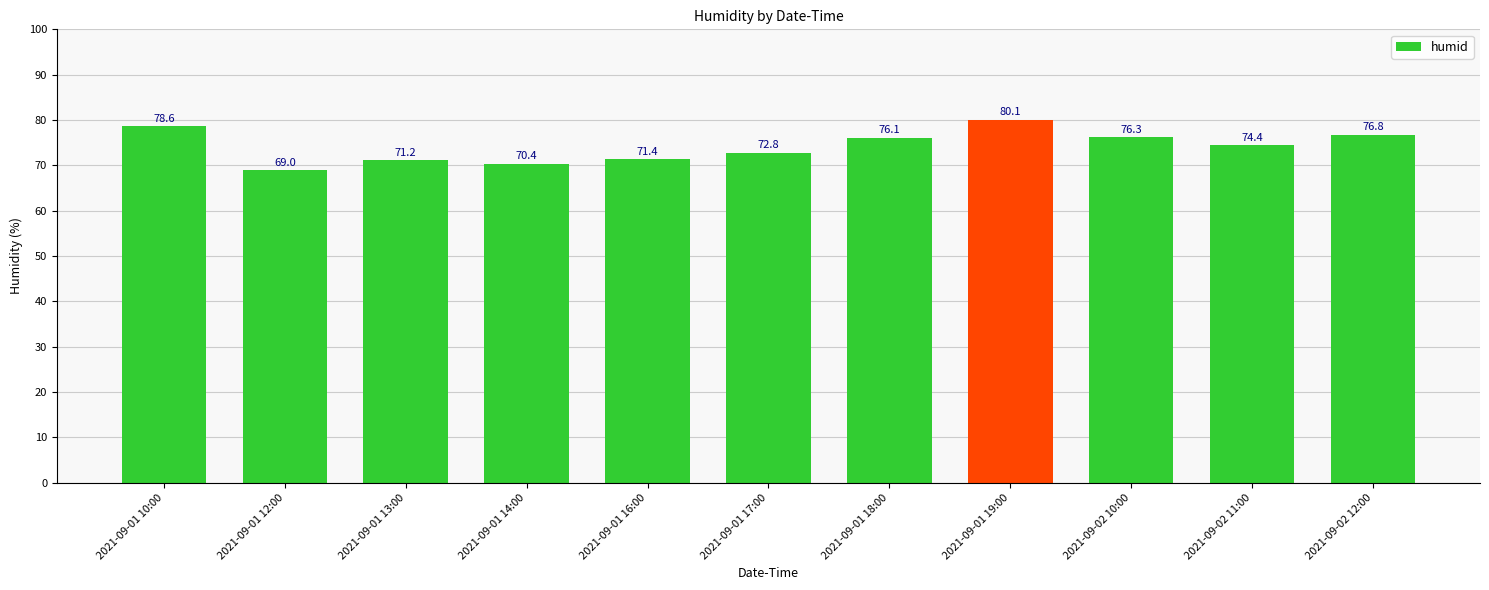

What is the value of the 10th bar from the left?

74.4